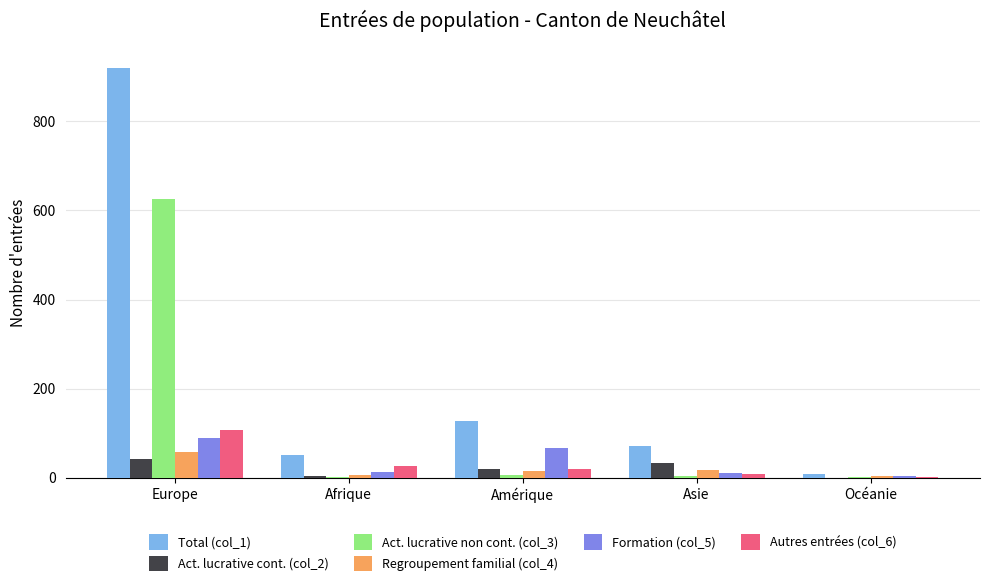

The value of Total (col_1) at Europe is 184. True or false?

False